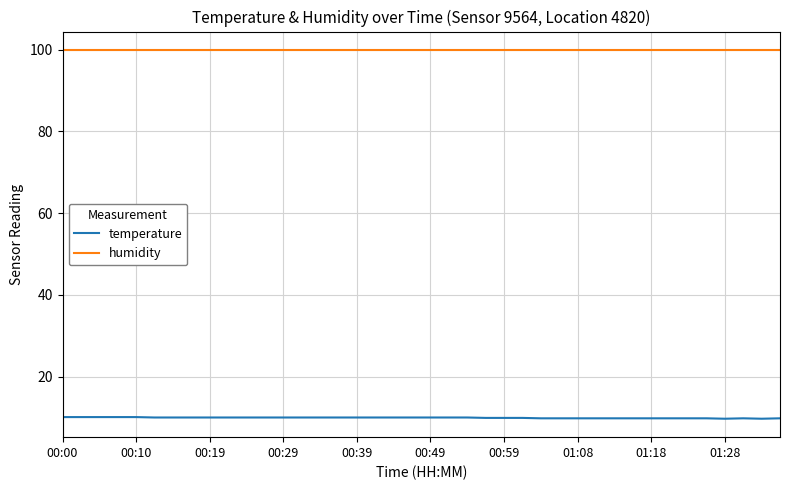

What is the minimum value for temperature?

9.7